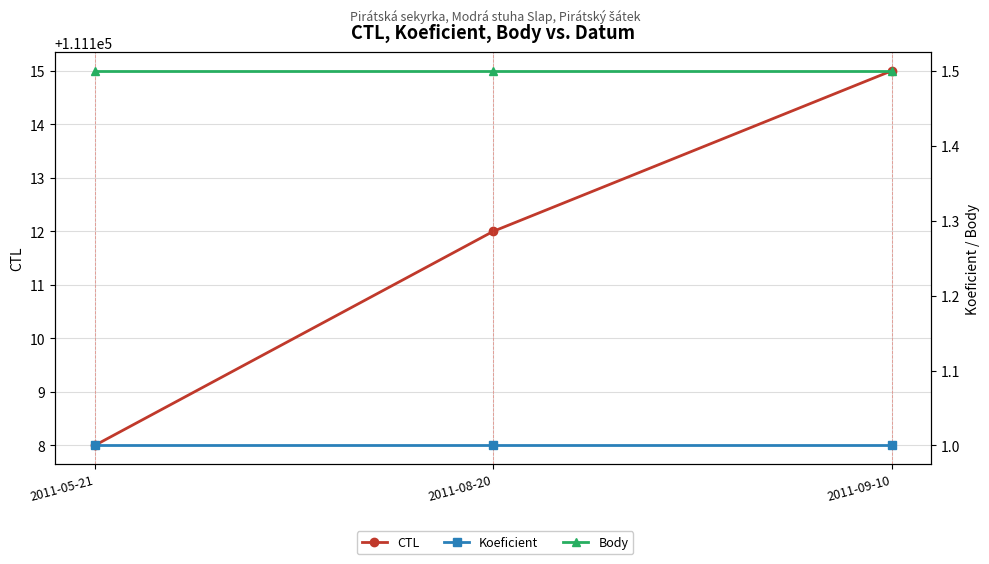

List the series in order of their peak value, highest first.

CTL, Body, Koeficient